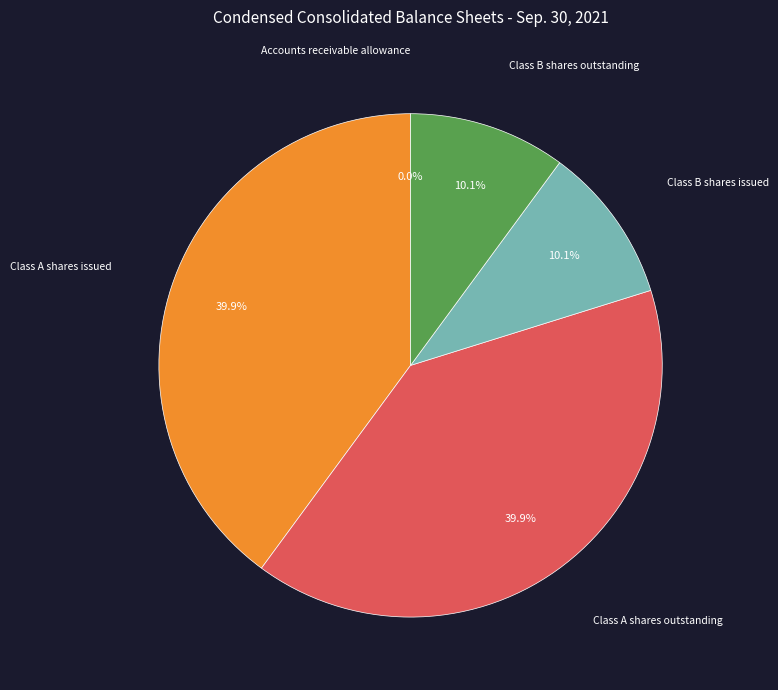

Is the sum of Class B shares outstanding and Class B shares issued greater than half?

No